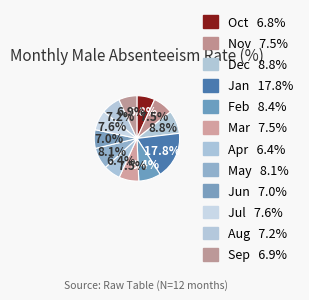

What is the smallest slice in the pie chart?

Apr